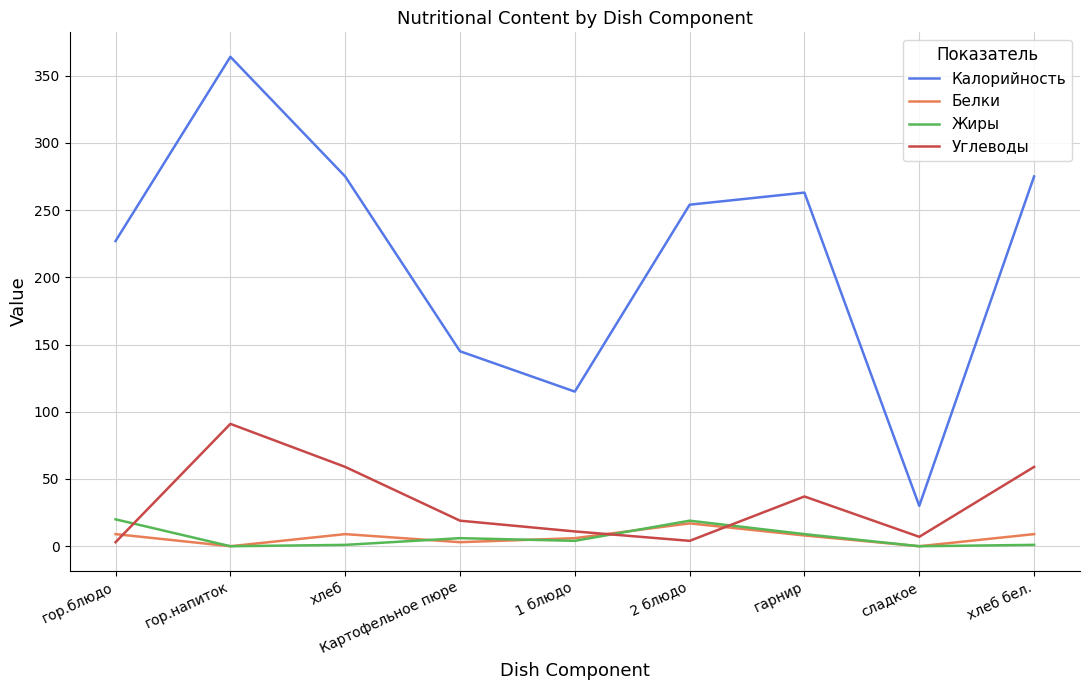

At which category is the sum across all series the highest?

гор.напиток